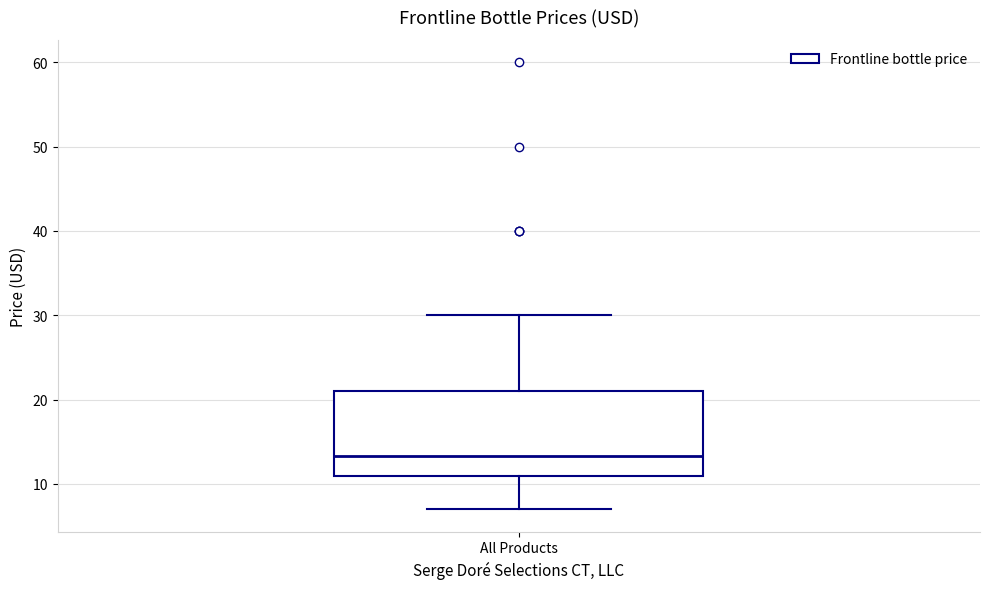

Where does the median line of the box for All Products sit on the y-axis? The values are not printed on the chart, so give them approximately, as read against the axis.

13